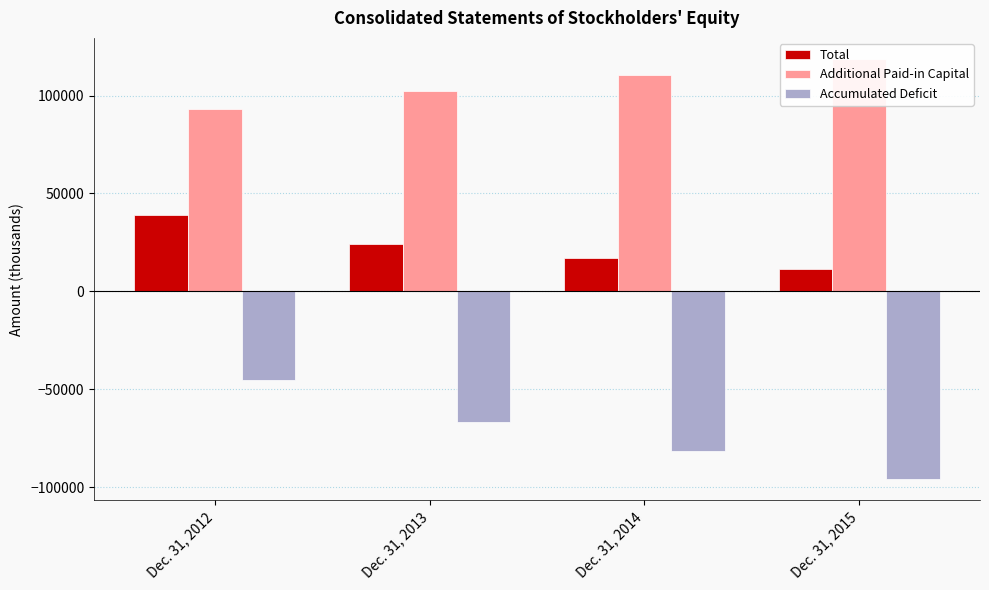

What are all the series names shown in the legend?

Total, Additional Paid-in Capital, Accumulated Deficit